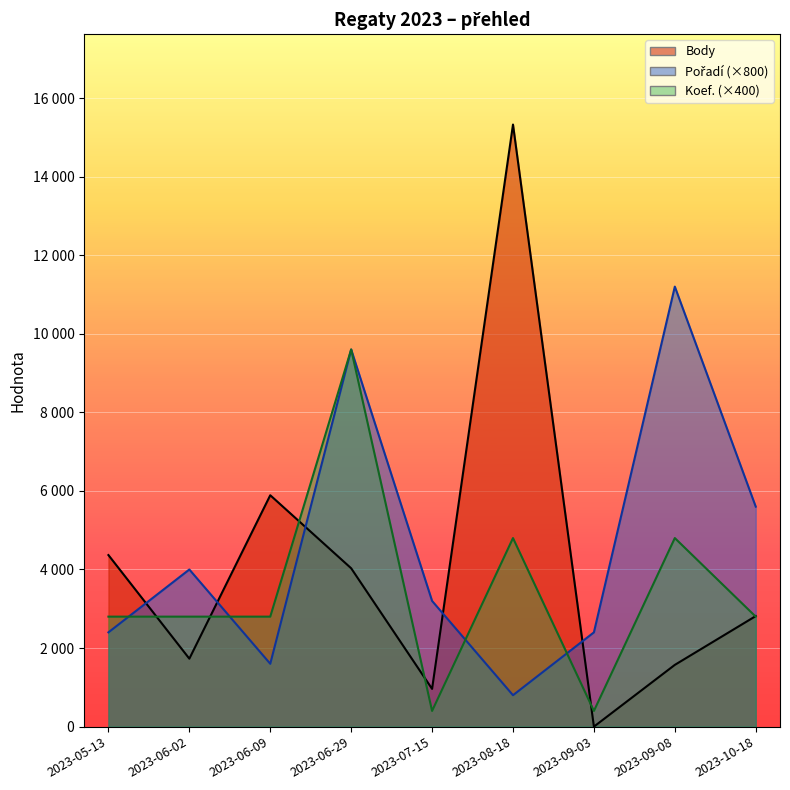

What is the label of the 8th point from the right?

2023-06-02